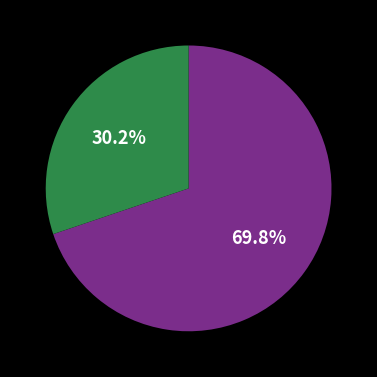

Is there a majority slice in this chart?

Yes